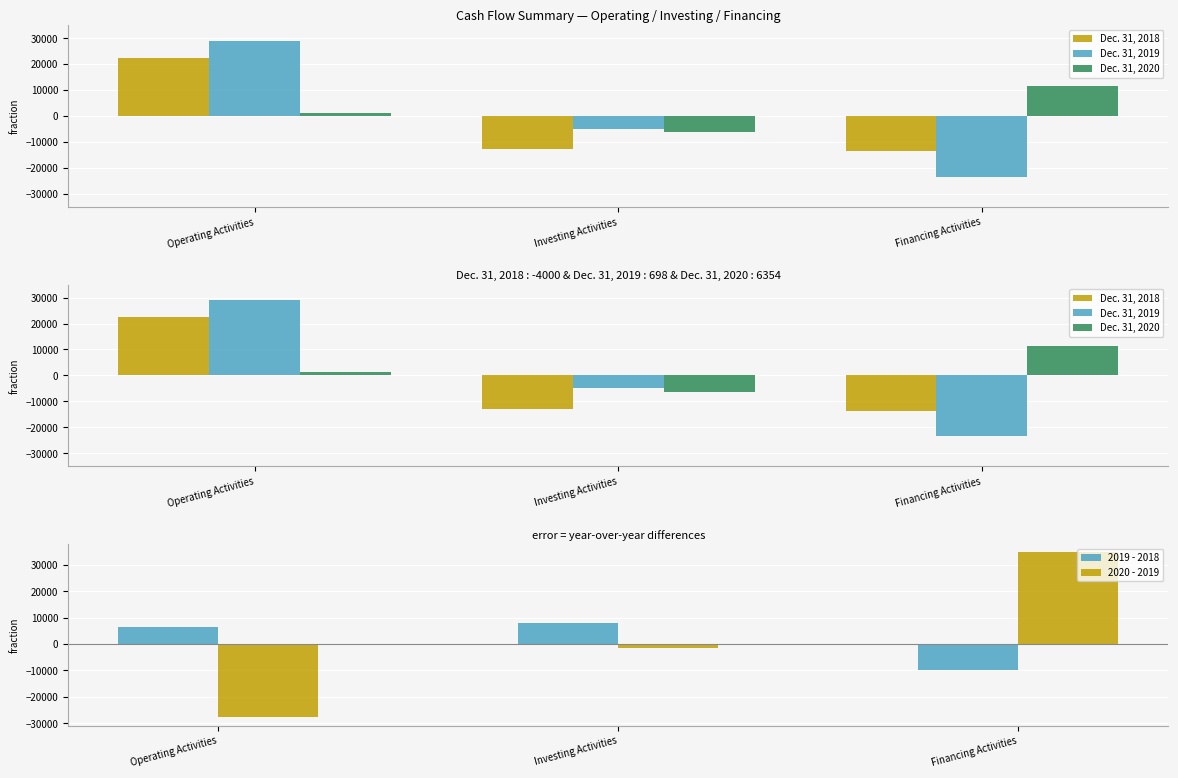

Which category has the highest value in the Dec. 31, 2020 series?

Financing Activities